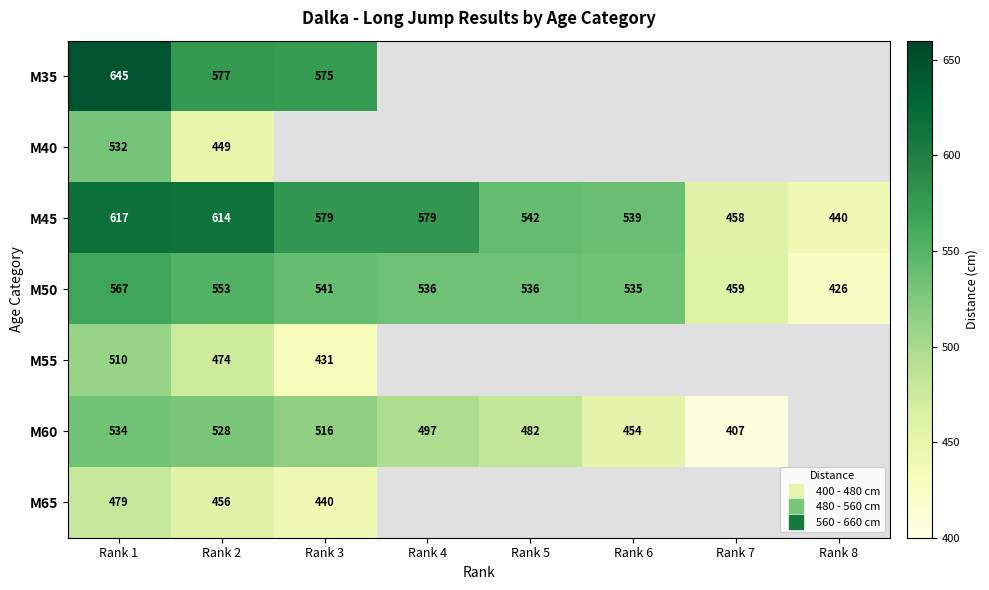

How many values in the M60 series are below 497?

3